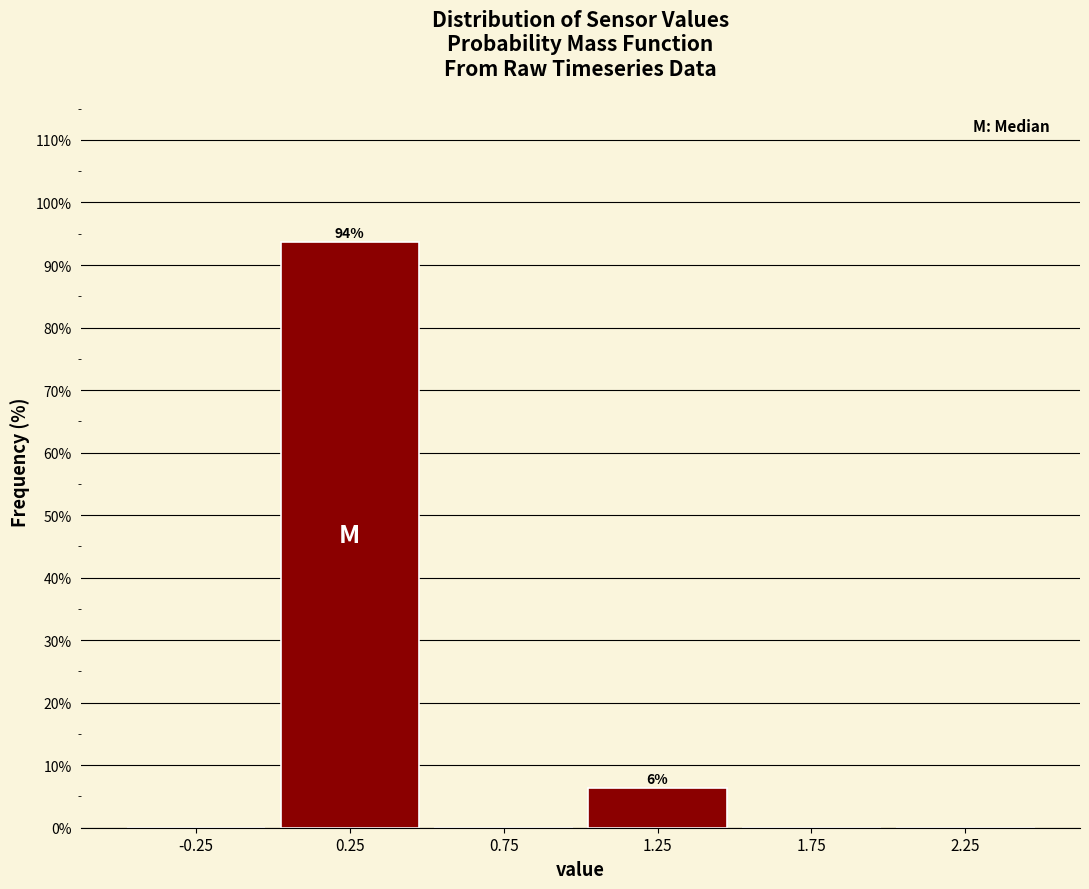

Over which range of the x-axis is the bar tallest?

0.0 to 0.5